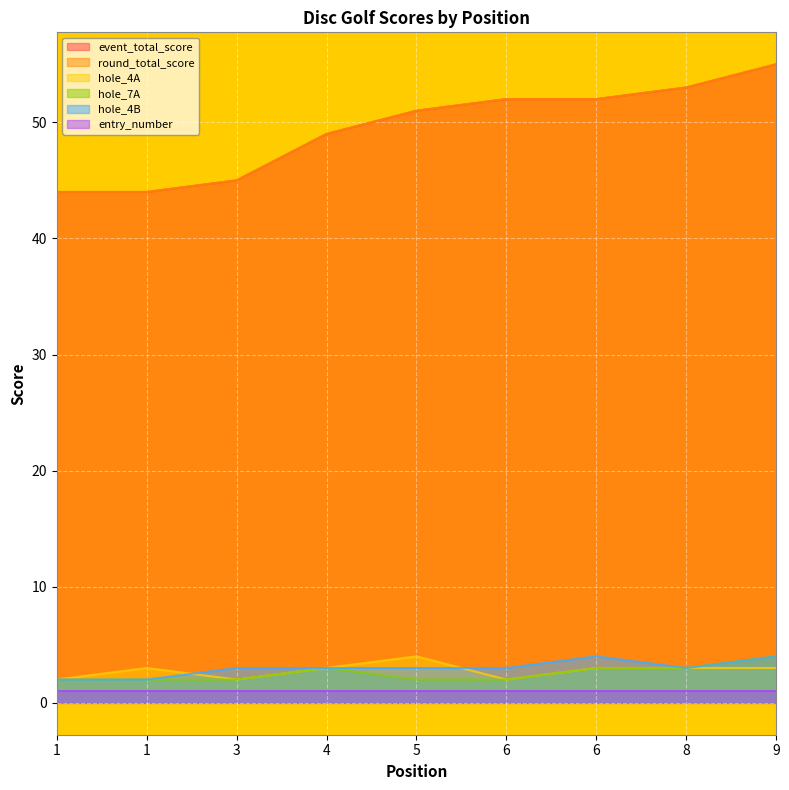

True or false: hole_7A and hole_4A cross at least once.

False